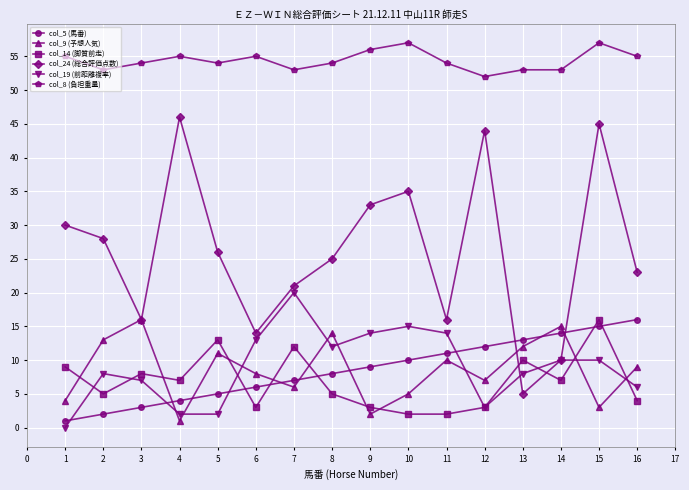

The col_9 (予想人気) series shows 16 at 11. True or false?

False